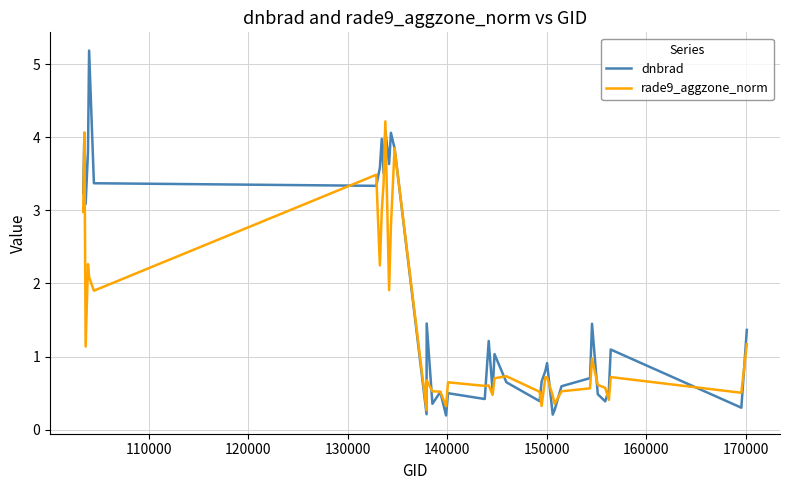

Which series has the largest total across all categories?

dnbrad